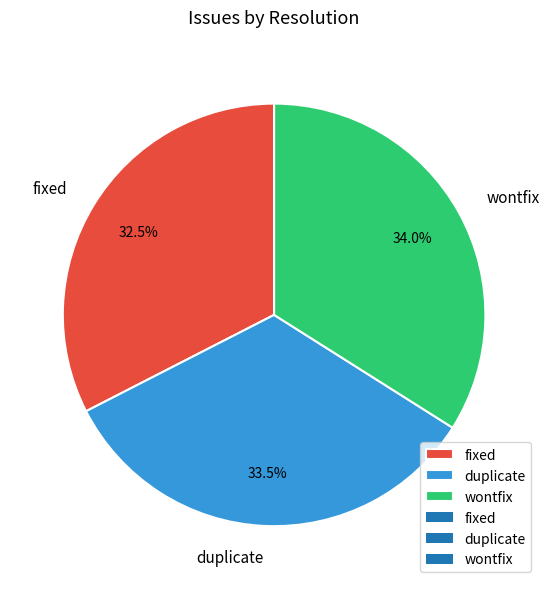

How many segments does this pie chart have?

3